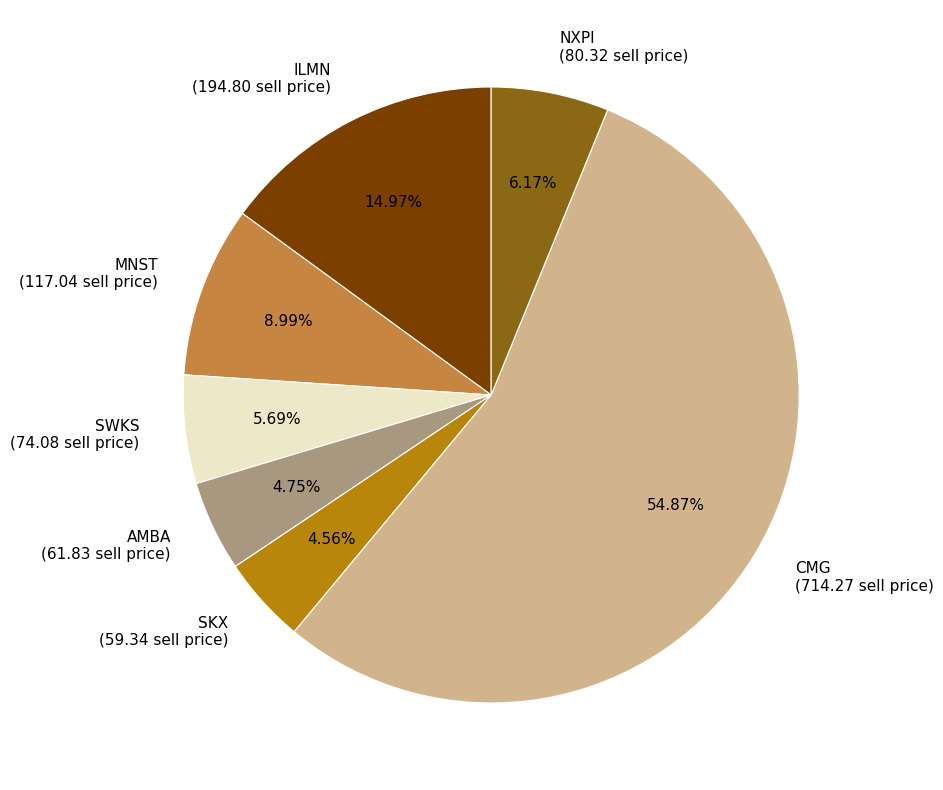

Is it true that ILMN is 15% of the pie?

True